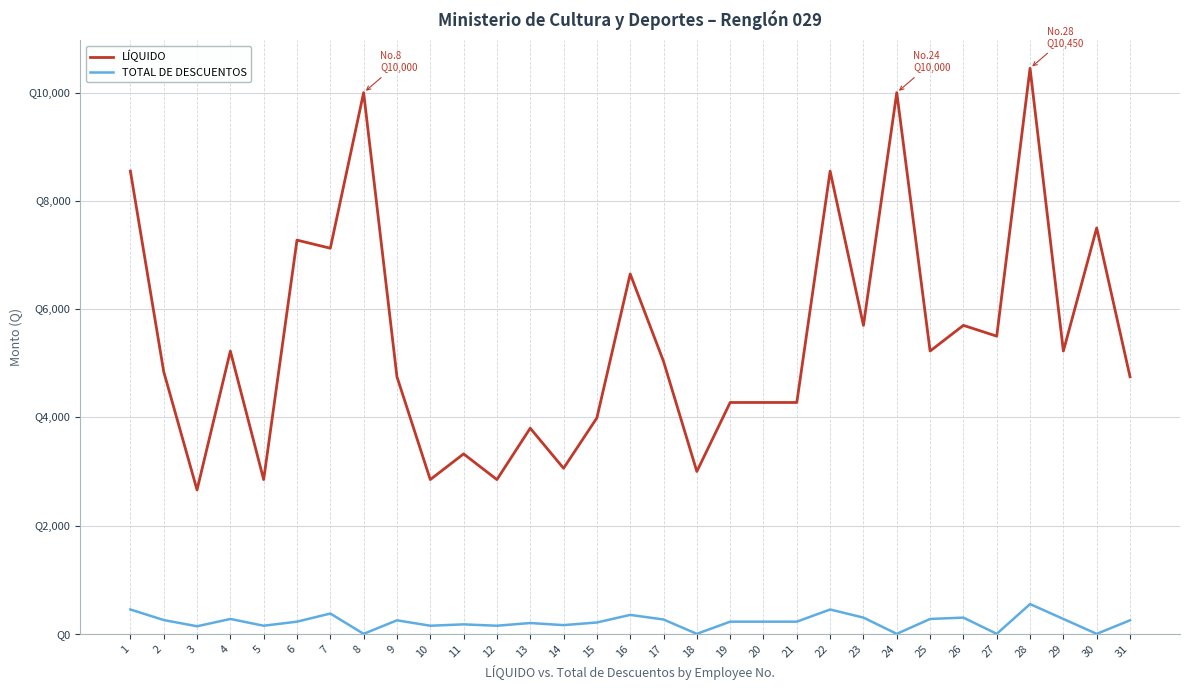

Between 9 and 11, which is larger?

9